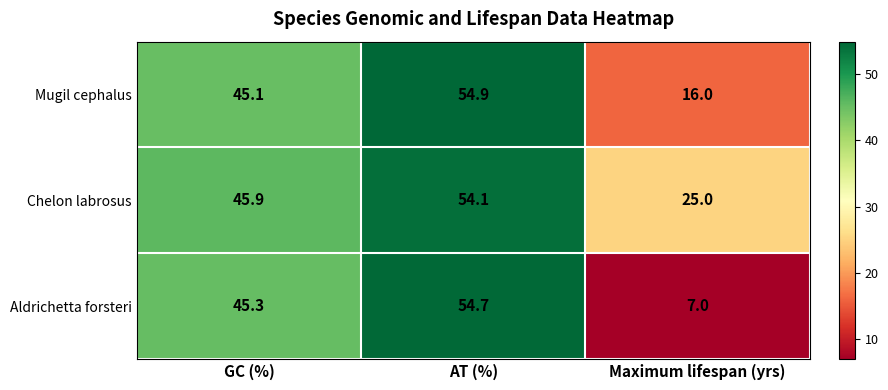

Which series has the largest total across all categories?

Chelon labrosus